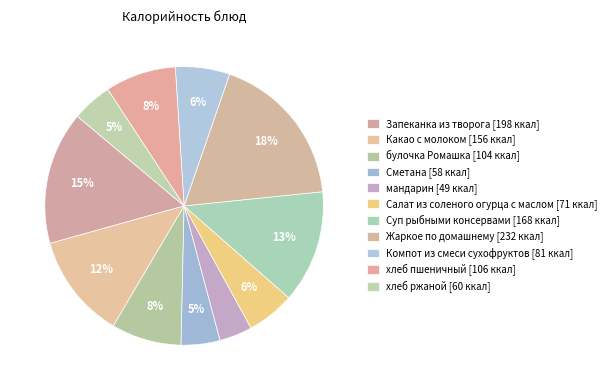

To the nearest percent, what is the difference between the мандарин and Компот из смеси сухофруктов slice percentages?

2%